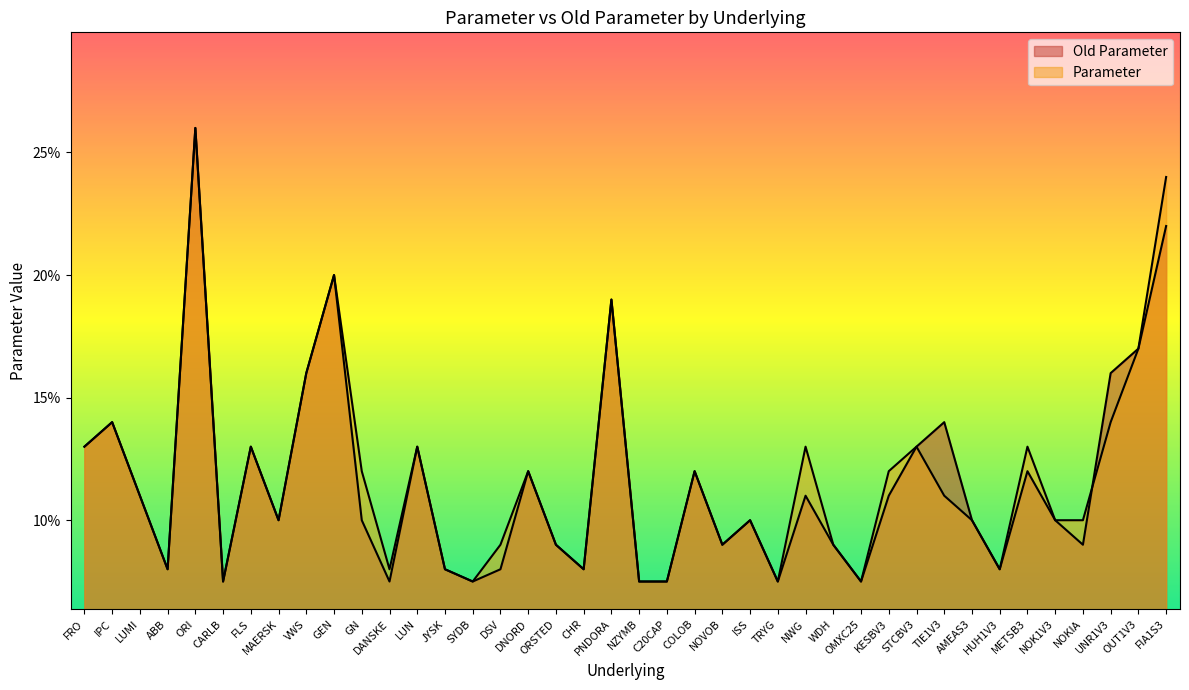

What is the average value of the Parameter series?

0.1